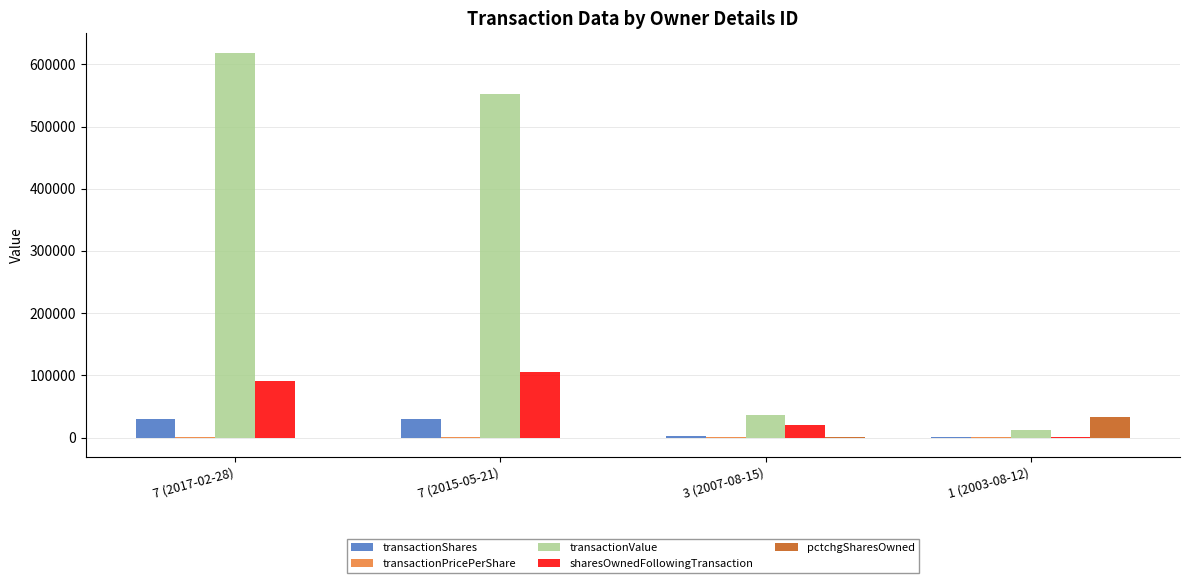

How many distinct data groups are displayed?

5